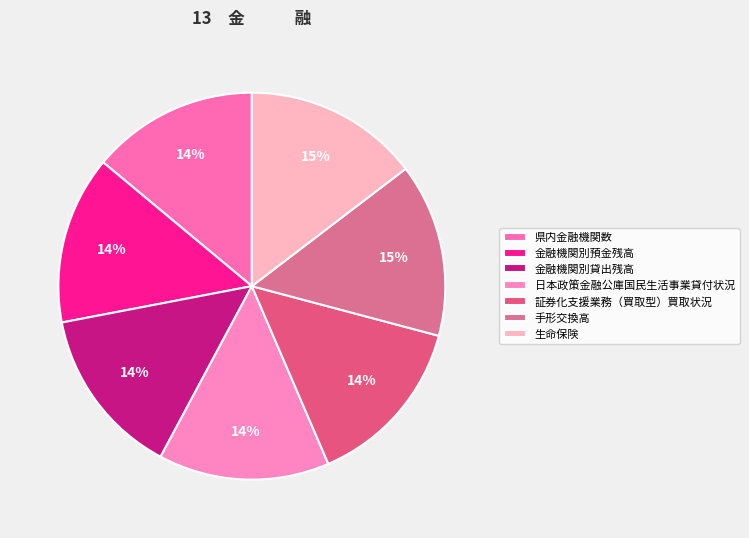

How many segments does this pie chart have?

7